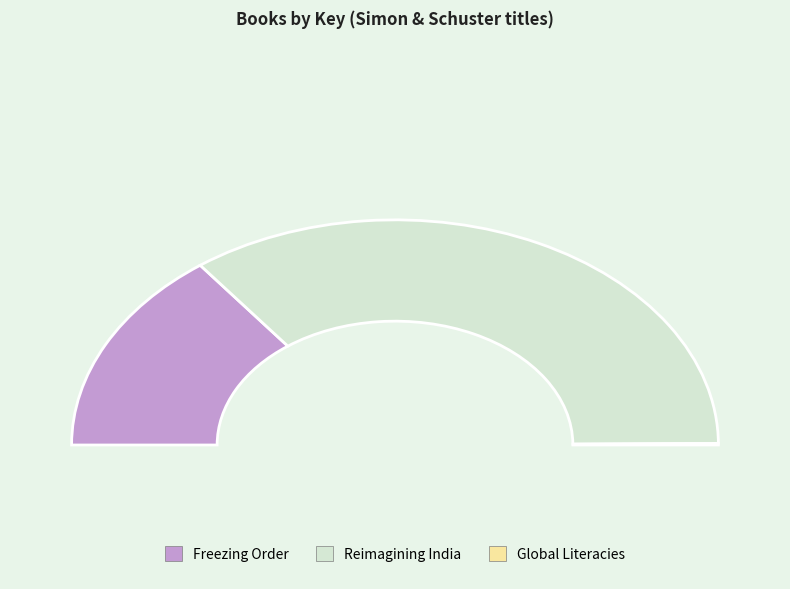

Is there any slice that represents more than half of the pie?

Yes